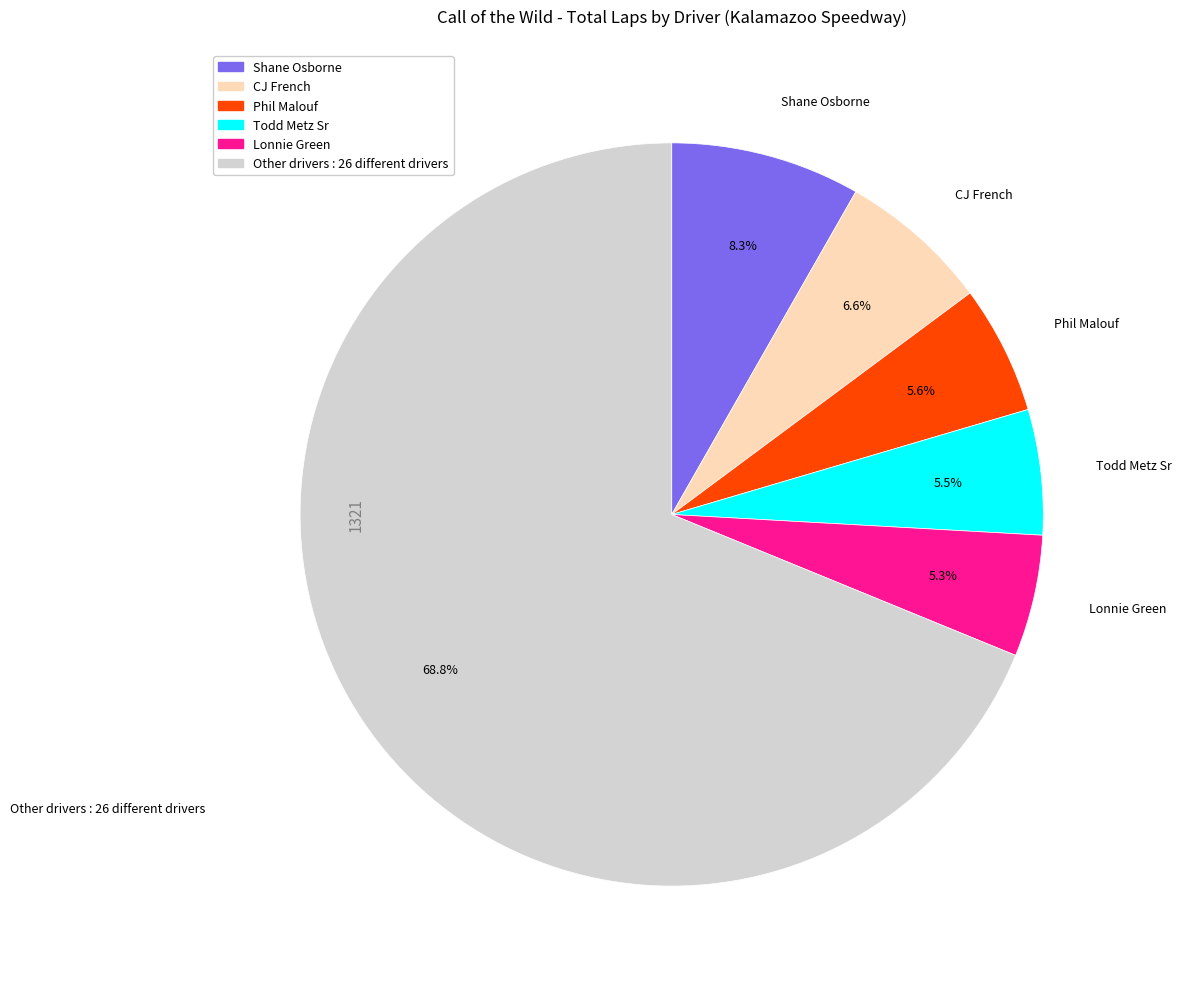

Does any single category account for the majority?

Yes